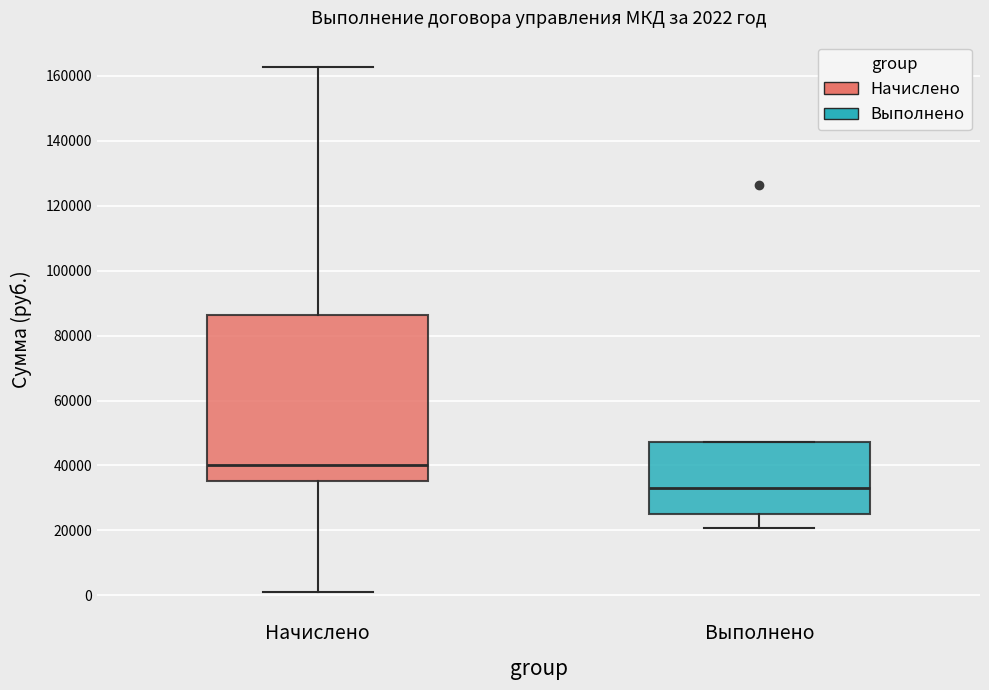

Which box is the tallest, from its lower edge to its upper edge?

Начислено